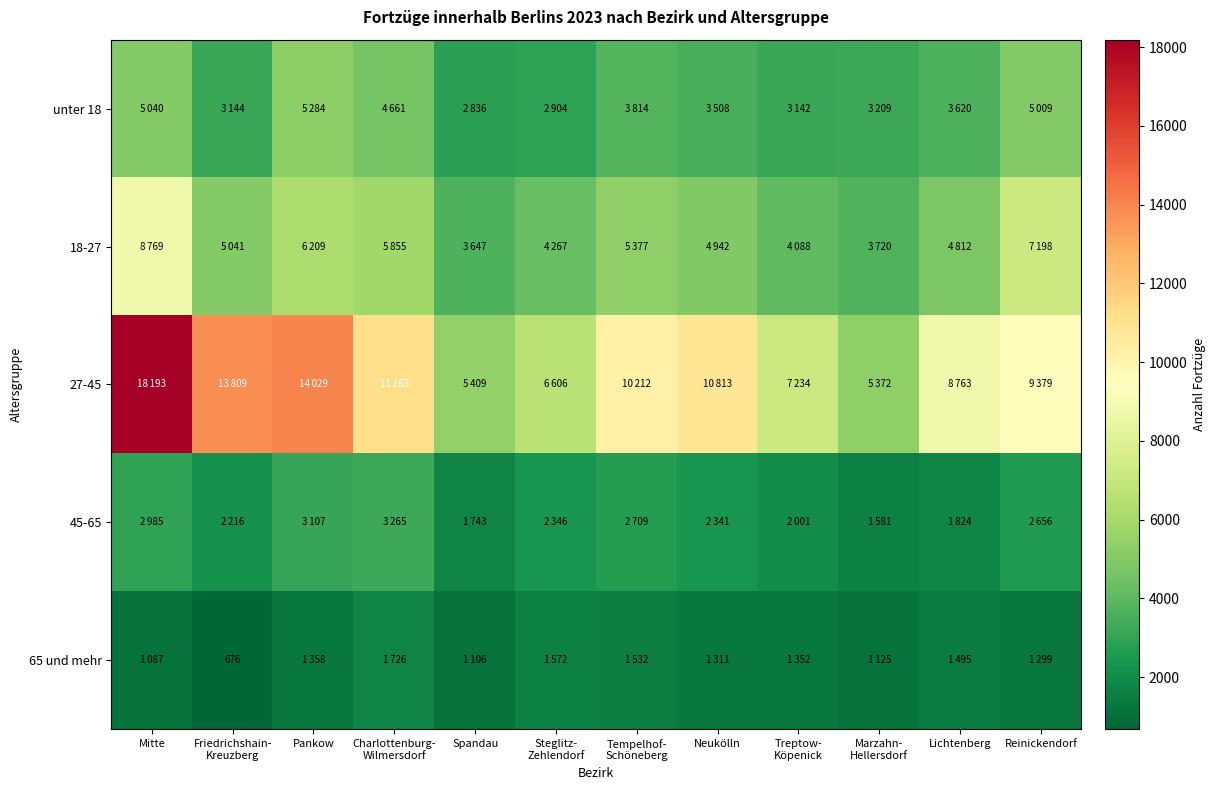

At which label does 18-27 first exceed 5041?

Mitte